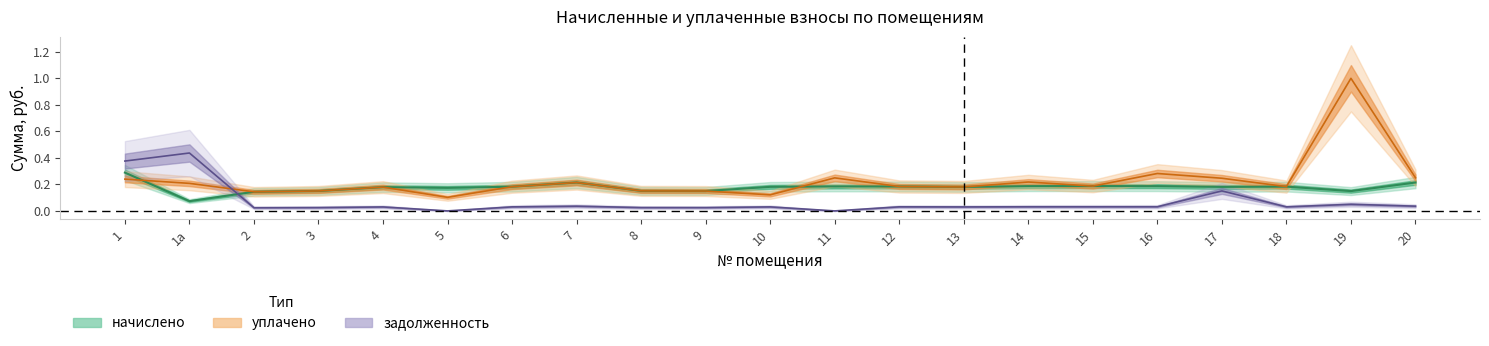

Between 5 and 12, which series saw the biggest shift?

уплачено